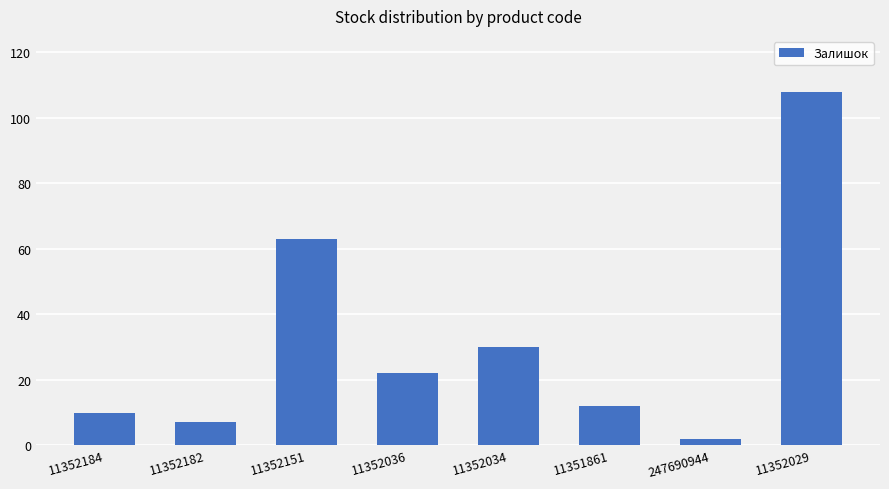

What is the smallest value displayed?

2